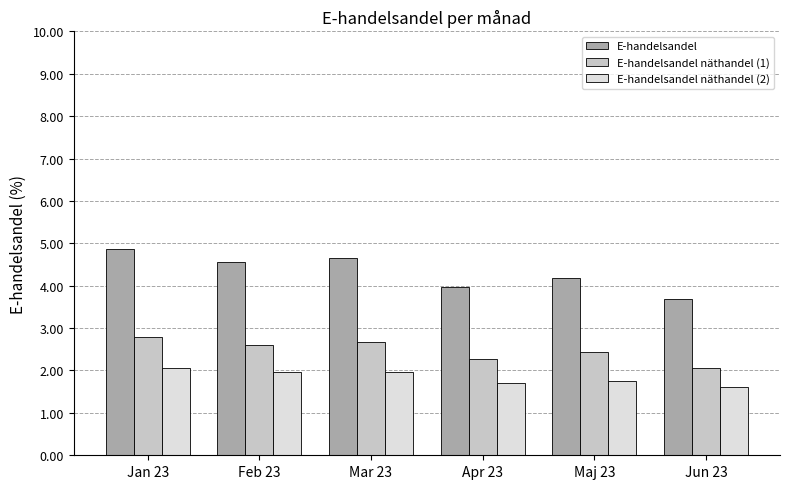

What is the difference between the highest and lowest values at Jan 23?

2.8